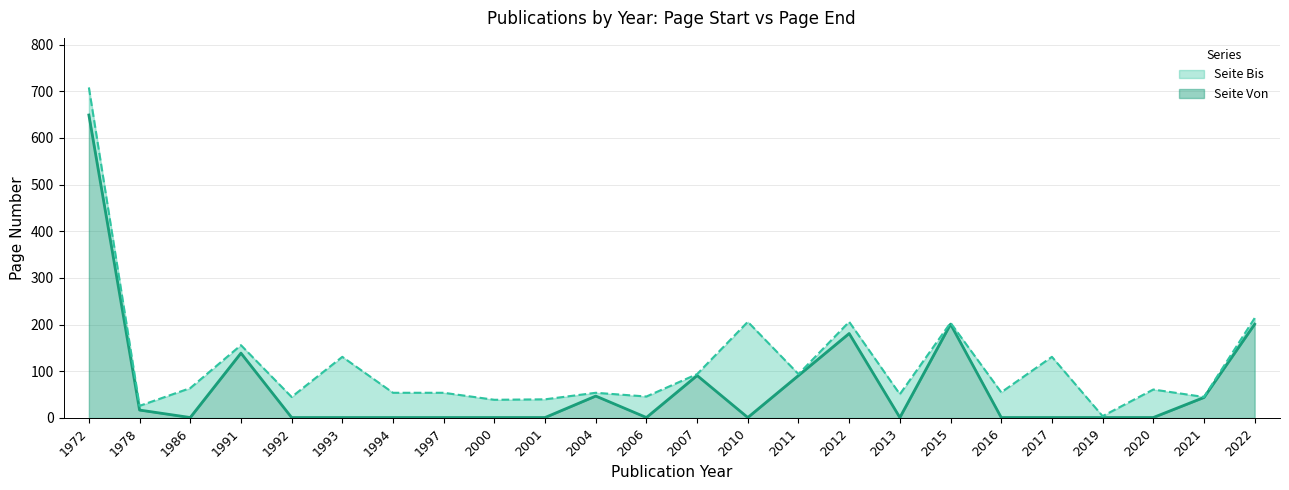

What is the maximum value shown in the chart?

708